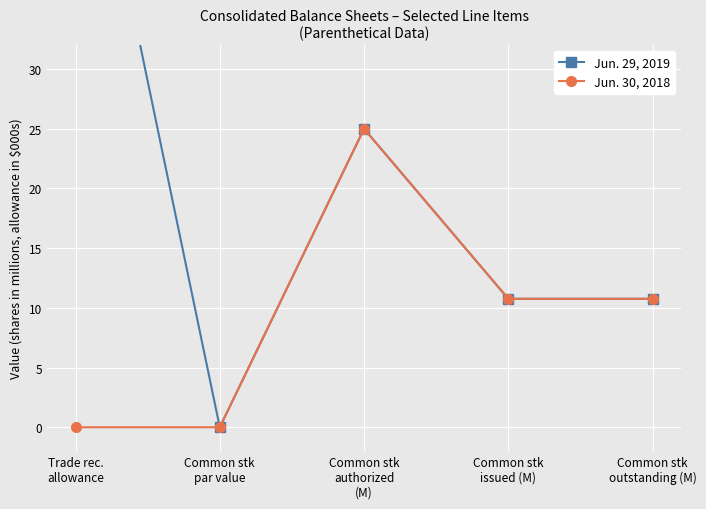

At how many categories does at least one series exceed 1?

4